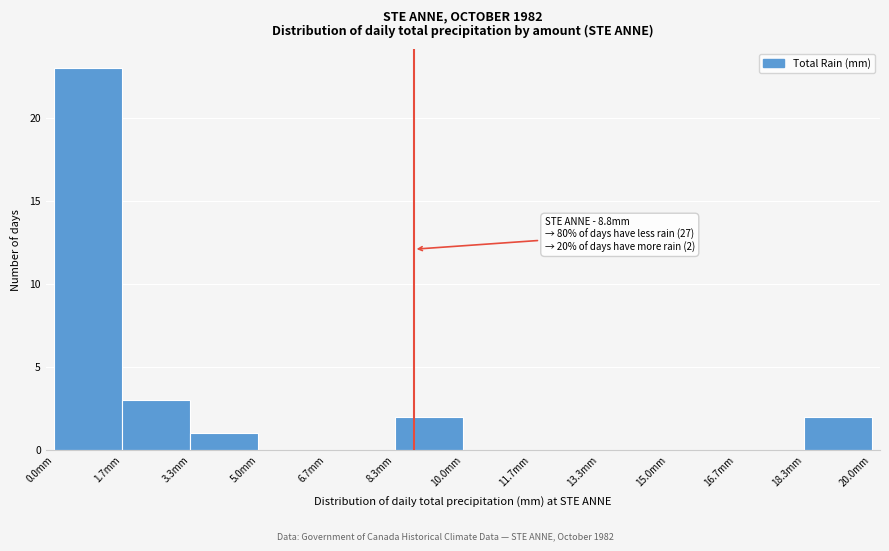

Which range on the x-axis has the tallest bar?

0.0 to 1.6